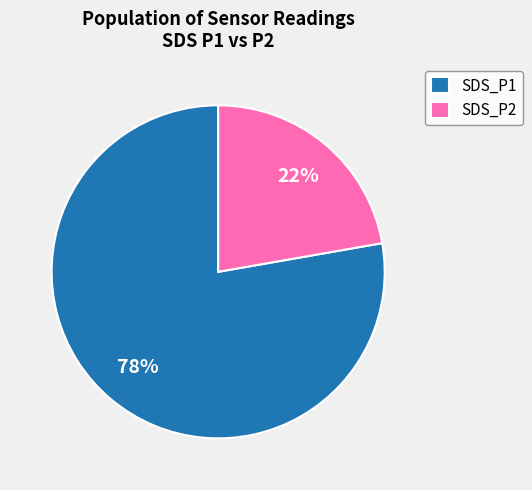

Count the number of slices in the pie.

2